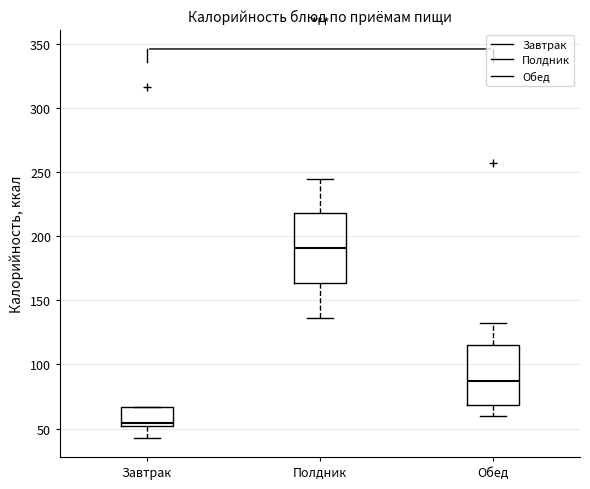

Which box has the lowest median line?

Завтрак